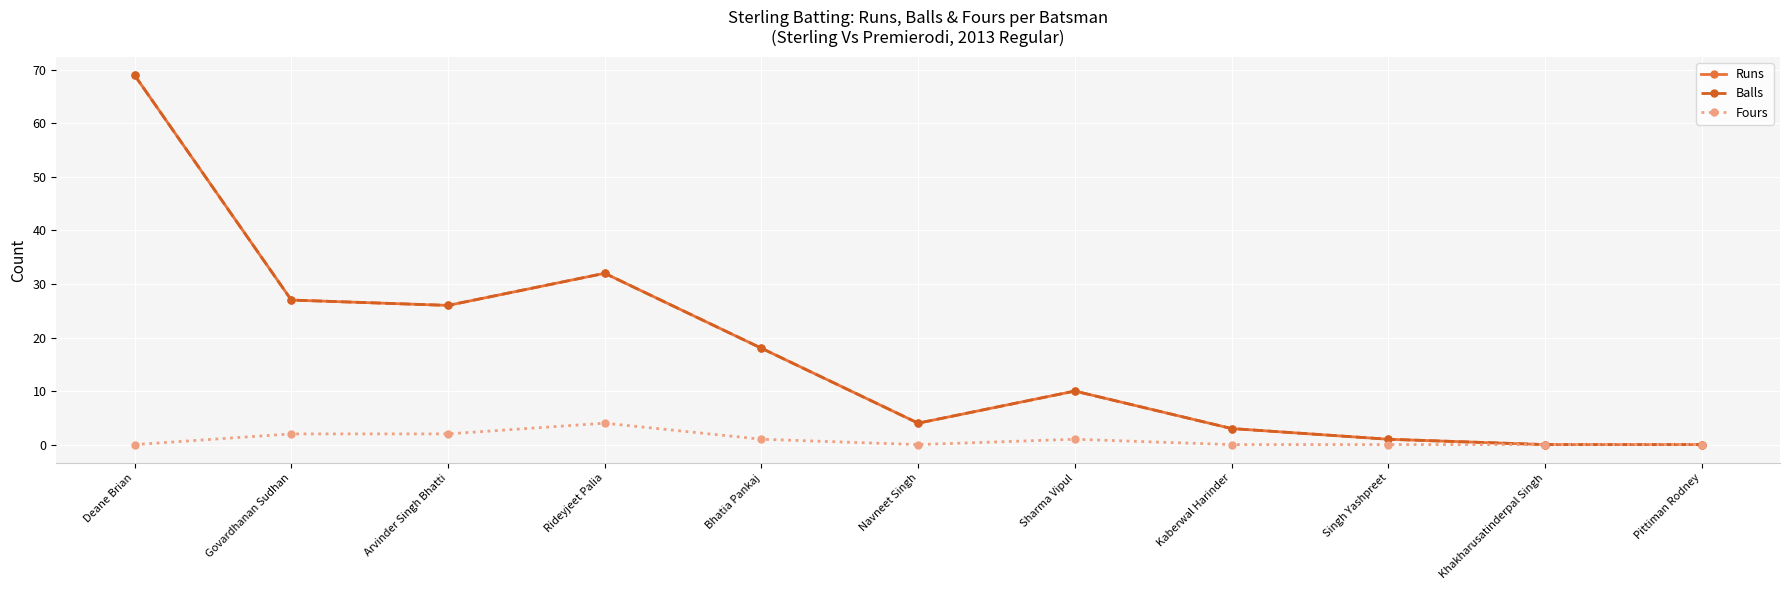

Is this an area chart (filled region under the line)?

No